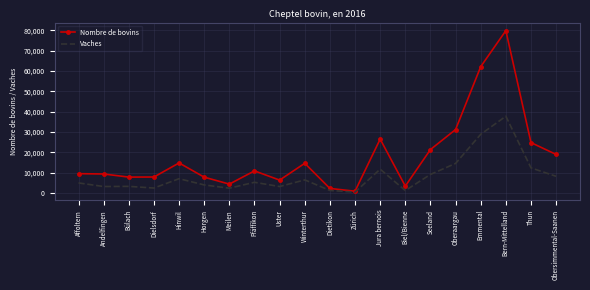

At which category is the sum across all series the highest?

Bern-Mittelland